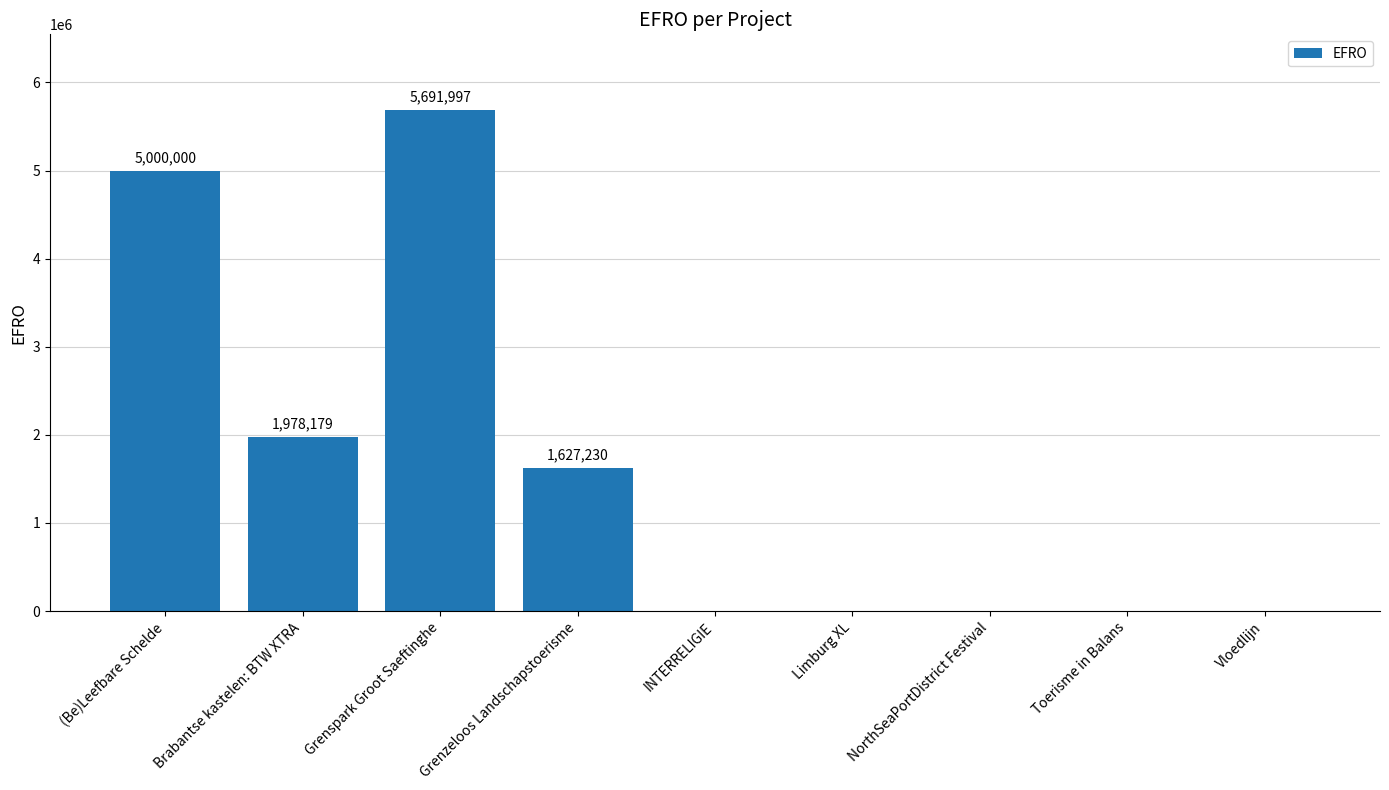

Are the bars horizontal?

No